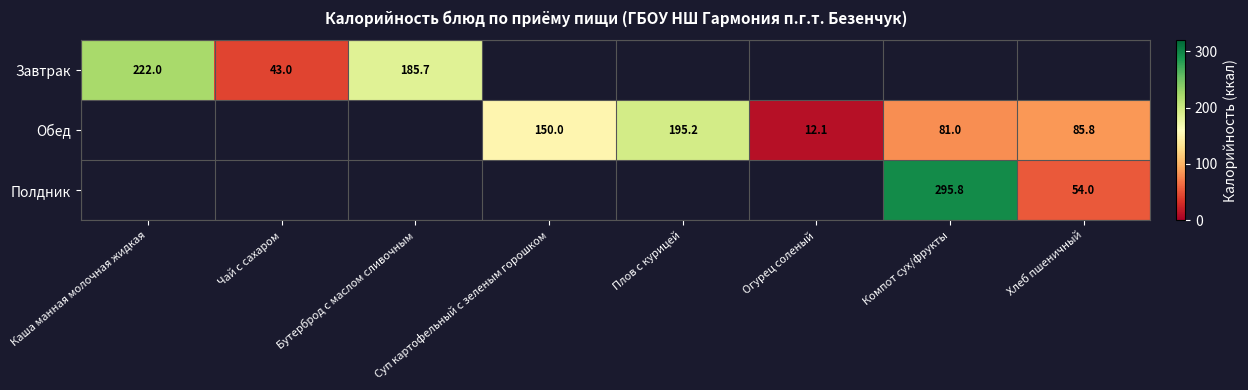

Which has a higher value, Хлеб пшеничный or Плов с курицей?

Плов с курицей